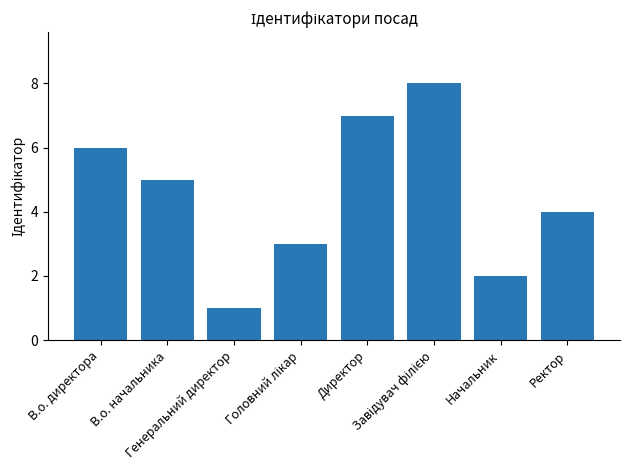

How many values are between 3 and 7?

5